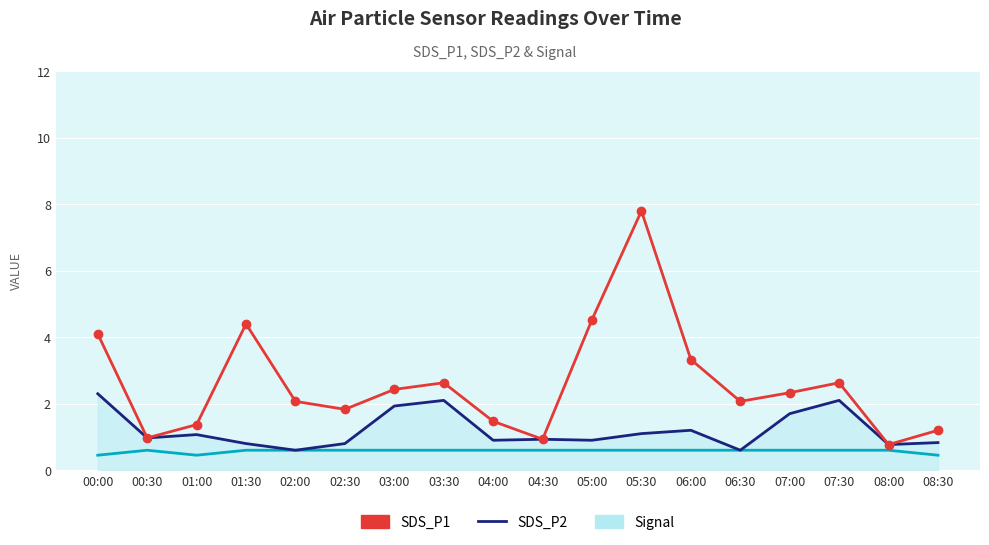

True or false: Signal (scaled) and SDS_P1 intersect in this chart.

False